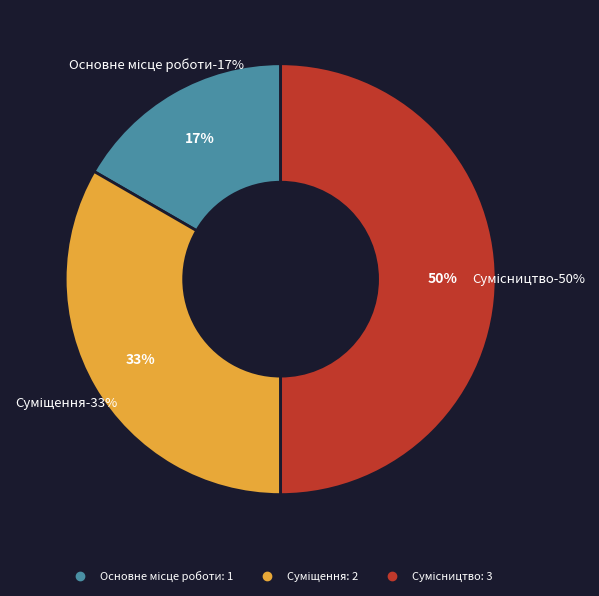

What percentage is NOT represented by Суміщення?

66.7%